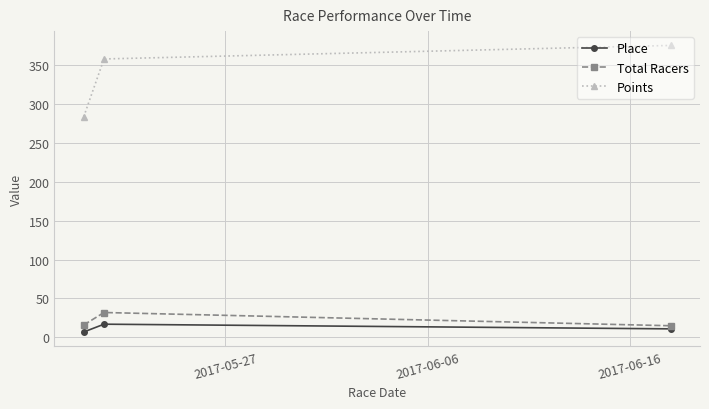

List the series in order of their peak value, lowest first.

Place, Total Racers, Points